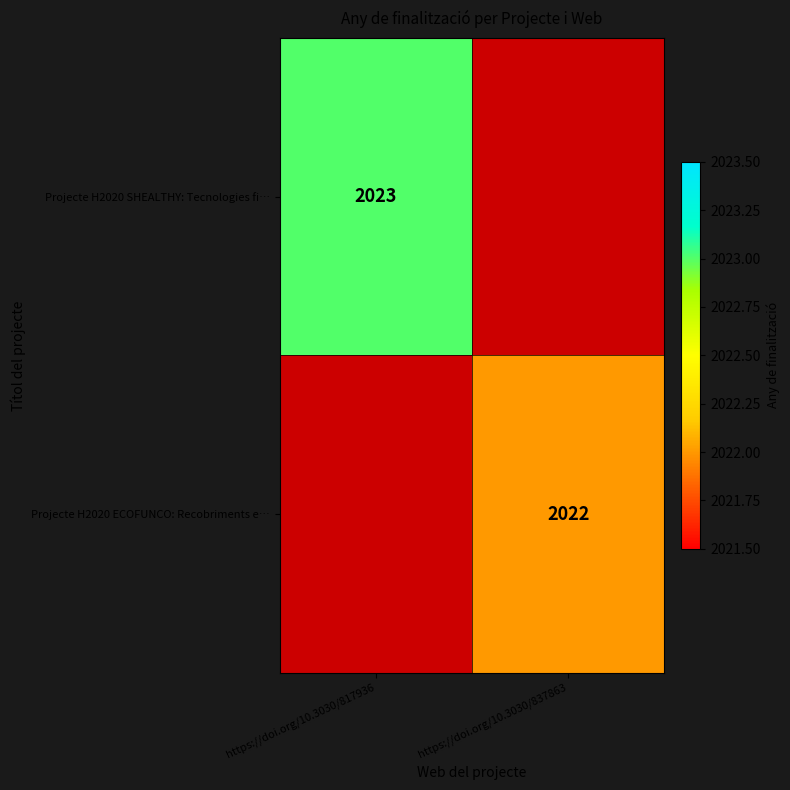

Is the value of Projecte H2020 SHEALTHY: Tecnologies fi… at https://doi.org/10.3030/817936 greater than the value of Projecte H2020 ECOFUNCO: Recobriments e… at https://doi.org/10.3030/837863?

Yes